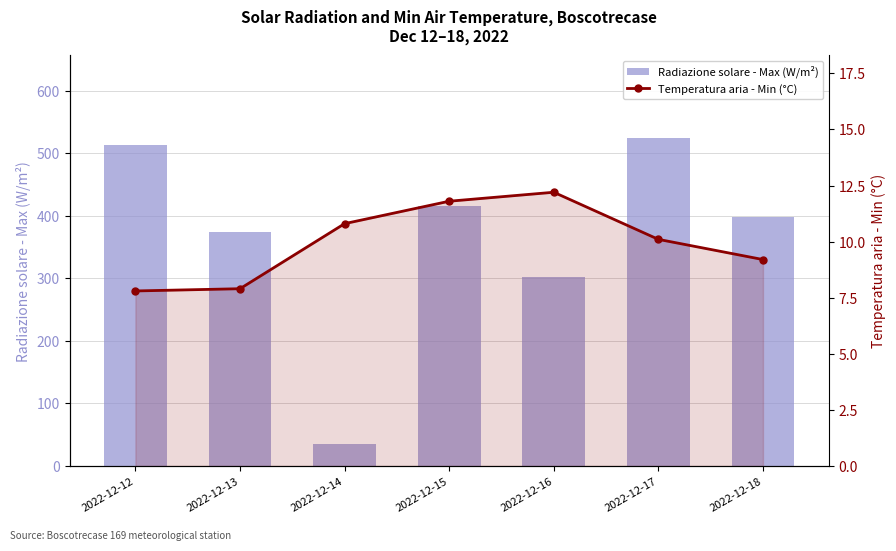

Where is Temperatura aria - Min (°C) nearest to the value 10?

2022-12-17